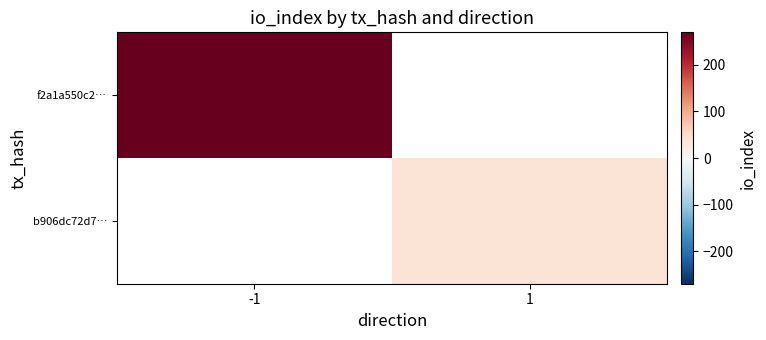

What is the minimum value for f2a1a550c2…?

269.0